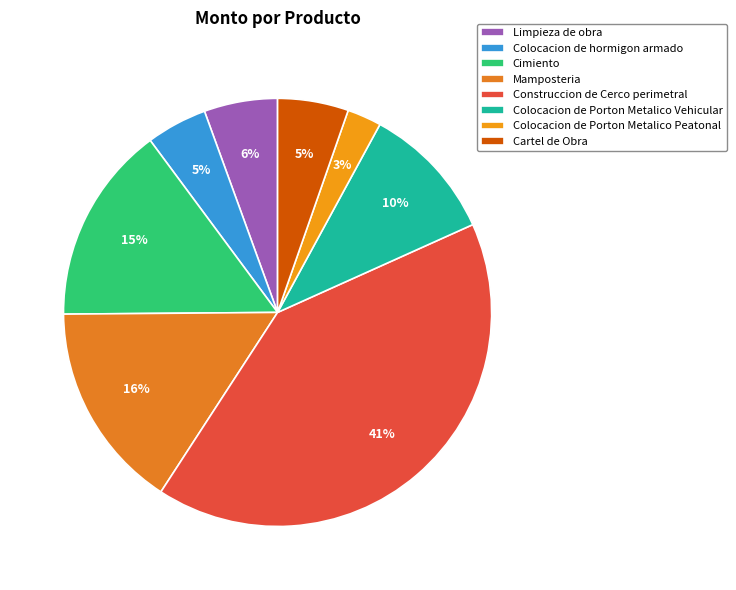

What percentage do Construccion de Cerco perimetral and Colocacion de Porton Metalico Vehicular together represent?

51.2%